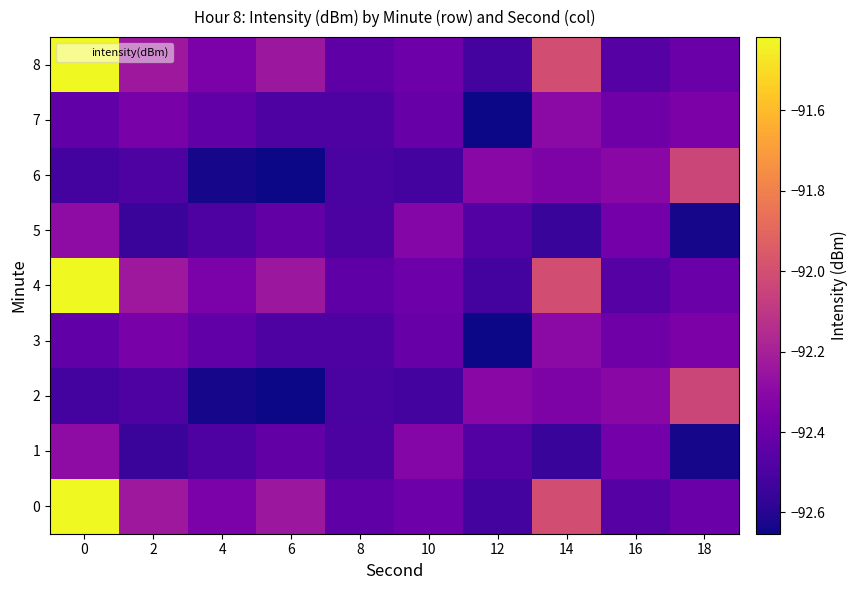

Reading left to right, transcribe all the data shown in this chart.

0: 0=-91.4	2=-92.2	4=-92.4	6=-92.2	8=-92.4	10=-92.4	12=-92.5	14=-92.0	16=-92.5	18=-92.4
1: 0=-92.3	2=-92.5	4=-92.5	6=-92.4	8=-92.5	10=-92.3	12=-92.5	14=-92.6	16=-92.4	18=-92.6
2: 0=-92.5	2=-92.5	4=-92.6	6=-92.7	8=-92.5	10=-92.5	12=-92.3	14=-92.3	16=-92.3	18=-92.0
3: 0=-92.4	2=-92.4	4=-92.4	6=-92.5	8=-92.5	10=-92.4	12=-92.7	14=-92.3	16=-92.4	18=-92.3
4: 0=-91.4	2=-92.2	4=-92.4	6=-92.2	8=-92.4	10=-92.4	12=-92.5	14=-92.0	16=-92.5	18=-92.4
5: 0=-92.3	2=-92.5	4=-92.5	6=-92.4	8=-92.5	10=-92.3	12=-92.5	14=-92.6	16=-92.4	18=-92.6
6: 0=-92.5	2=-92.5	4=-92.6	6=-92.7	8=-92.5	10=-92.5	12=-92.3	14=-92.3	16=-92.3	18=-92.0
7: 0=-92.4	2=-92.4	4=-92.4	6=-92.5	8=-92.5	10=-92.4	12=-92.7	14=-92.3	16=-92.4	18=-92.3
8: 0=-91.4	2=-92.2	4=-92.4	6=-92.2	8=-92.4	10=-92.4	12=-92.5	14=-92.0	16=-92.5	18=-92.4